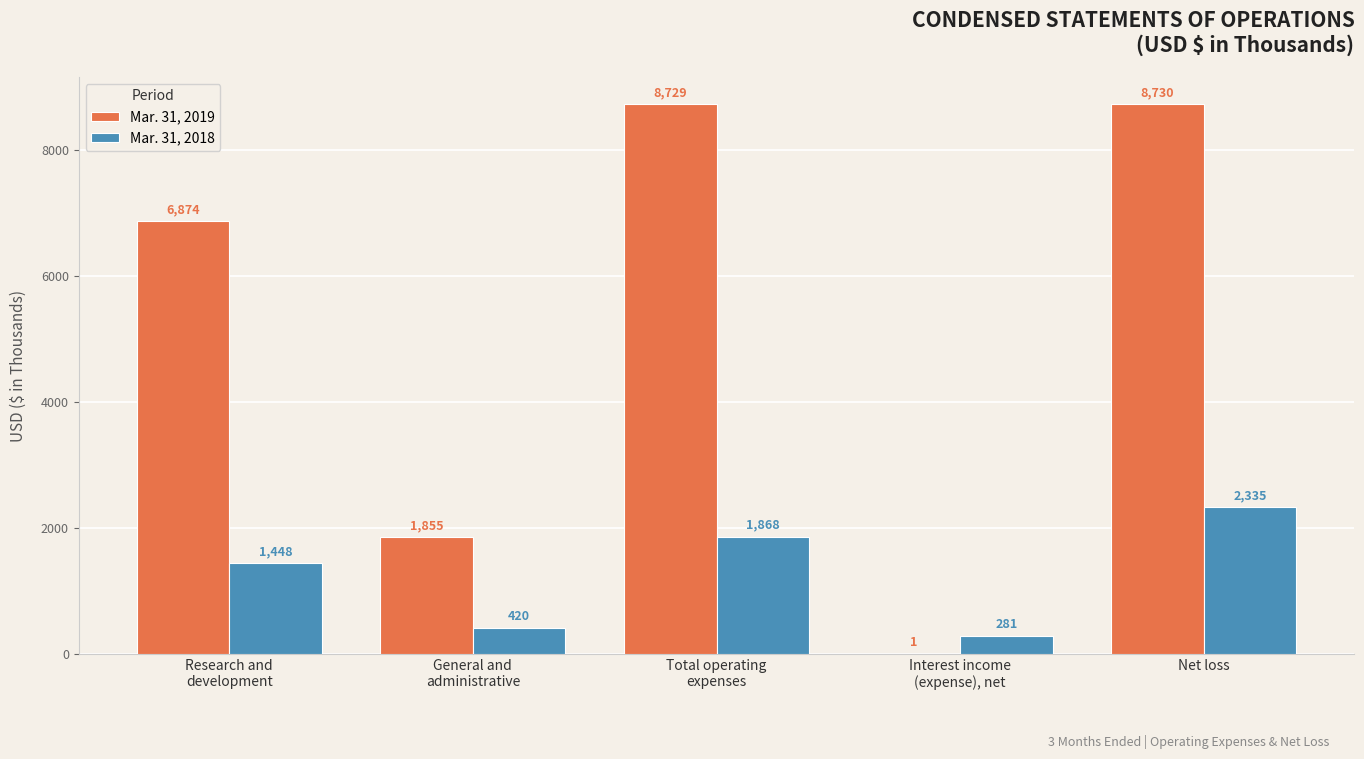

What are all the series names shown in the legend?

Mar. 31, 2019, Mar. 31, 2018